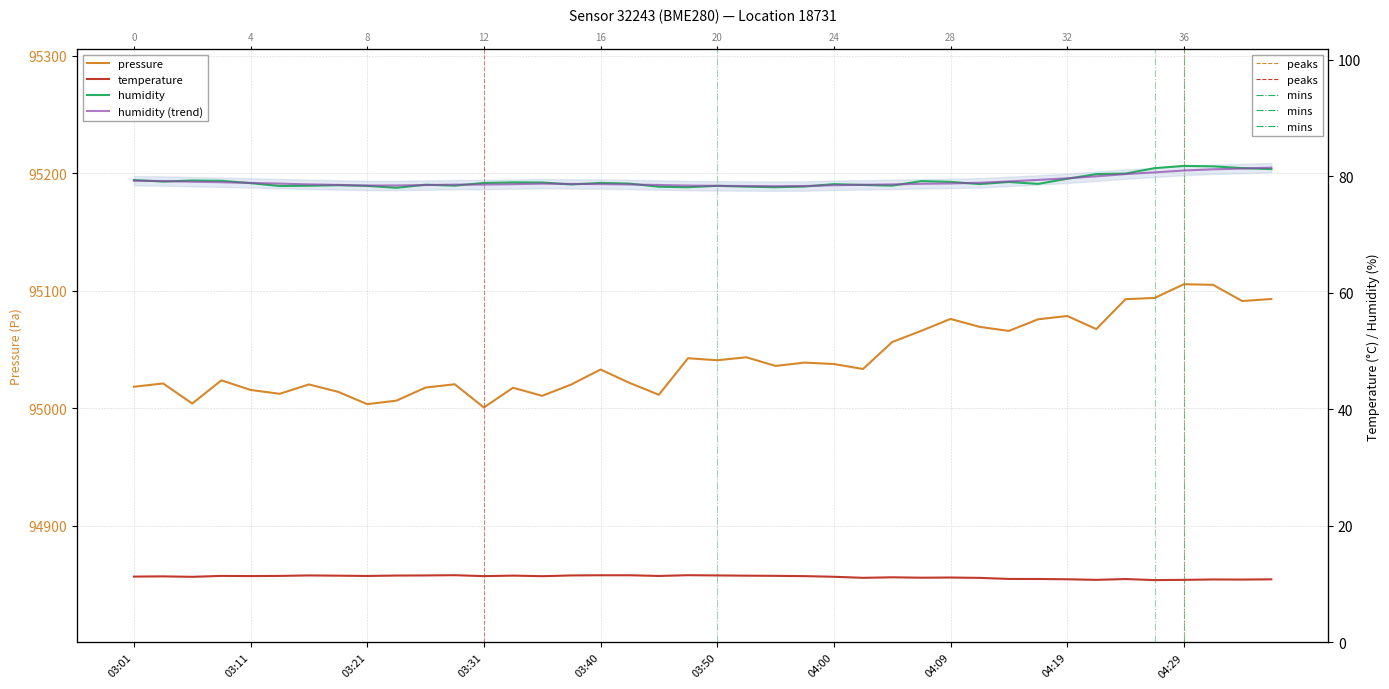

What is the value of the temperature point at the 18th from the left?

11.5